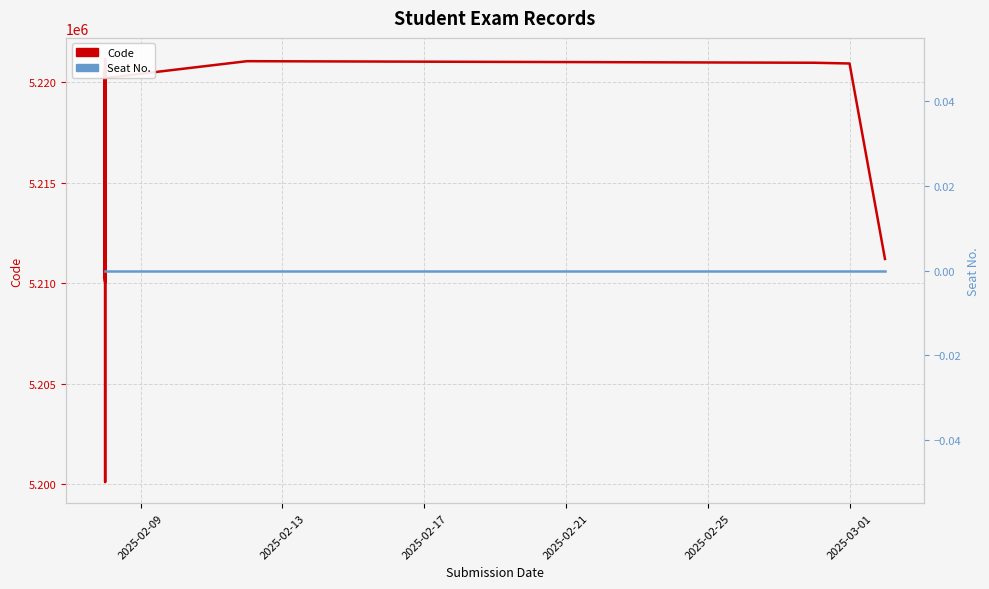

How many data points in Code are less than 5220050?

20